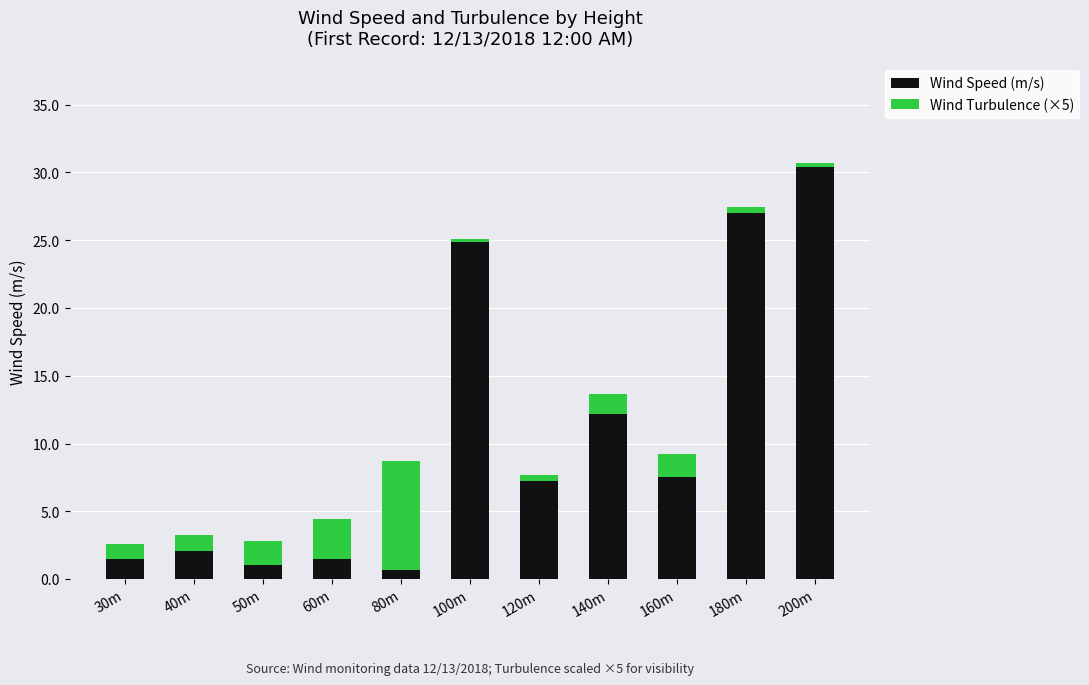

At which label is Wind Speed (m/s) closest to 15?

140m